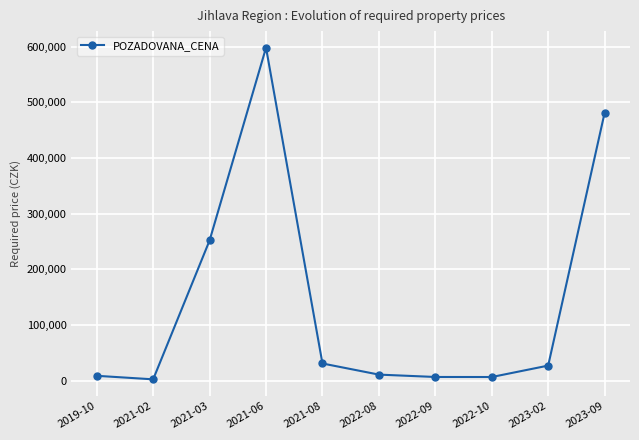

At which category does the data reach its first local peak?

2021-06